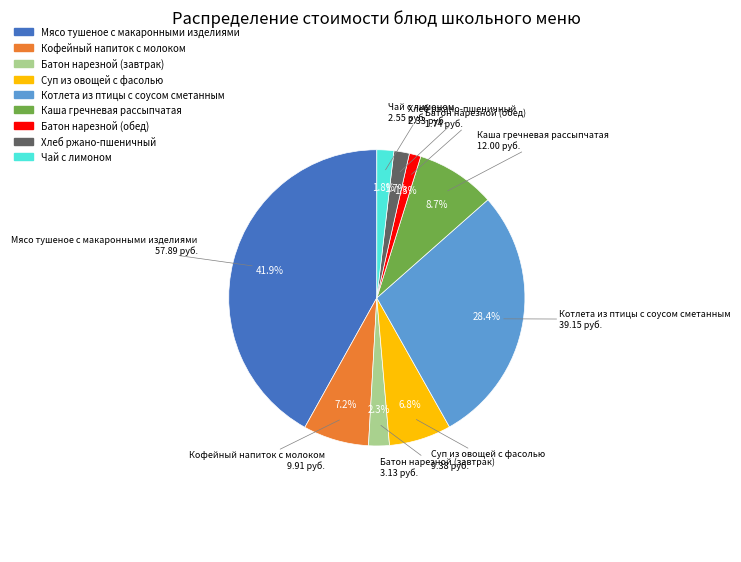

To the nearest percent, what percentage of the pie is Чай с лимоном?

2%